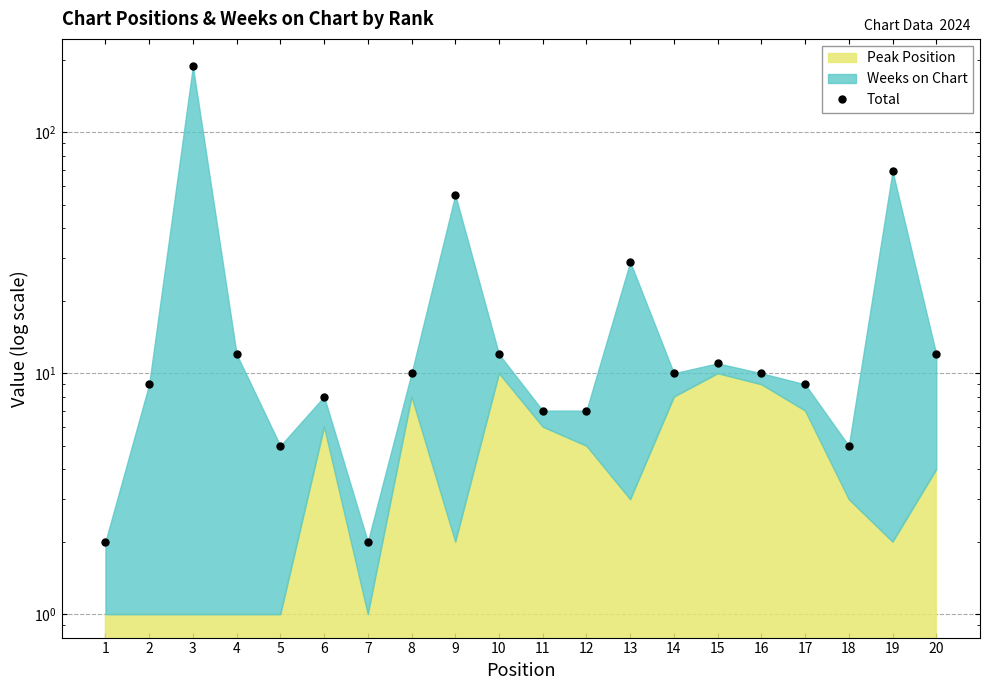

The value at 14 is 10. True or false?

True